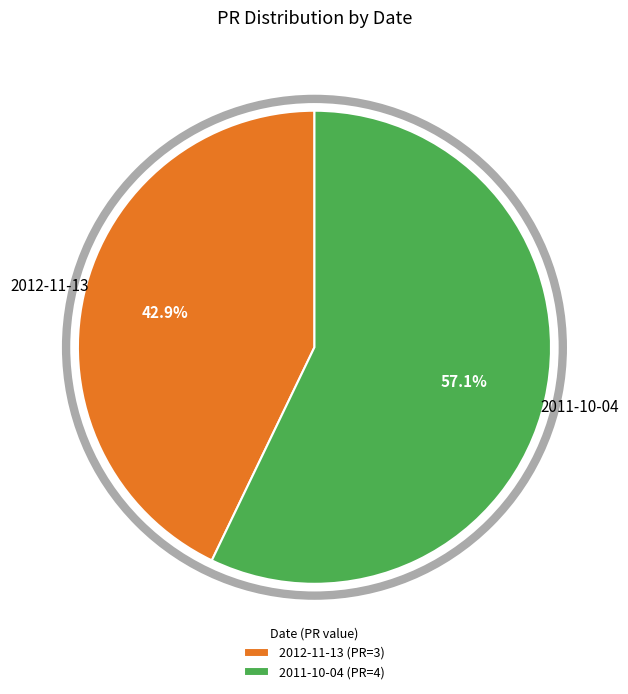

What is the ratio of the value at 2011-10-04 (PR=4) to the value at 2012-11-13 (PR=3)?

1.3